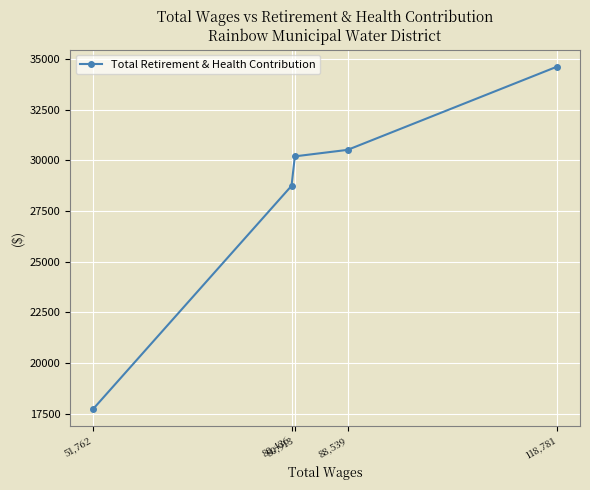

Reading left to right, extract all data points from this chart.

51,762=17735	80,436=28747	80,913=30201	88,539=30521	118,781=34623